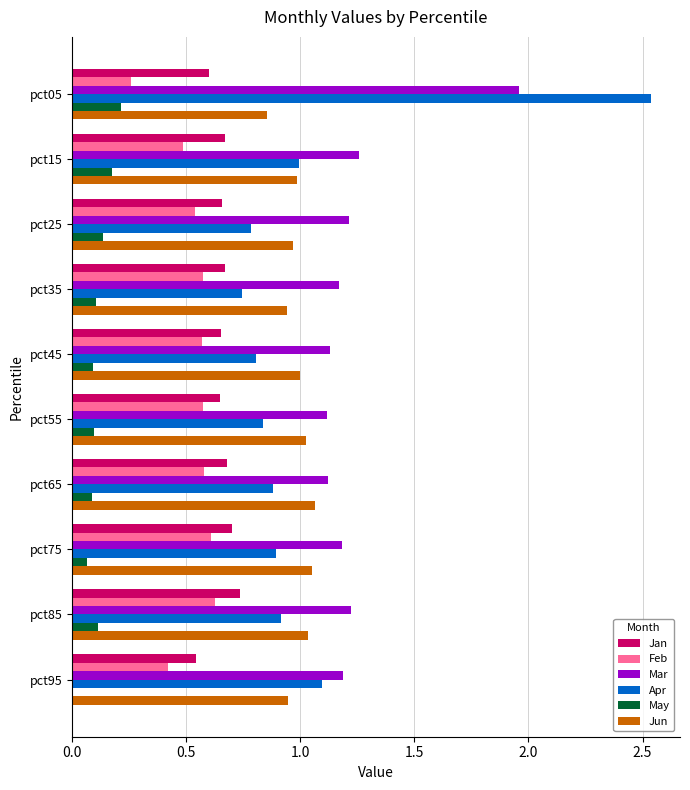

True or false: Feb has a value of 0.3 at pct85.

False